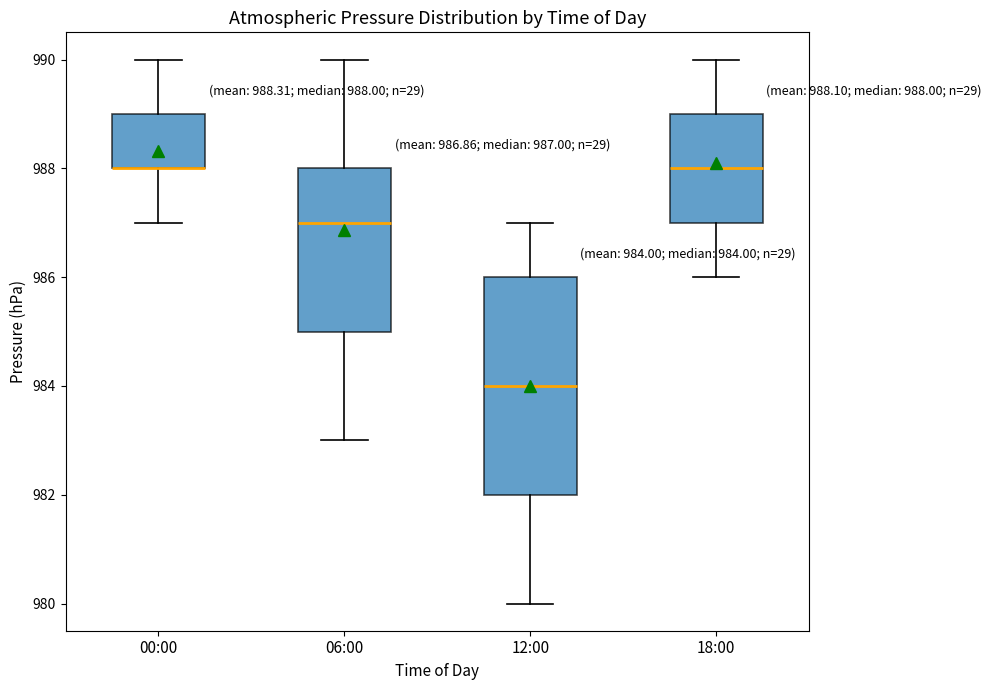

Which box is the tallest, from its lower edge to its upper edge?

12:00